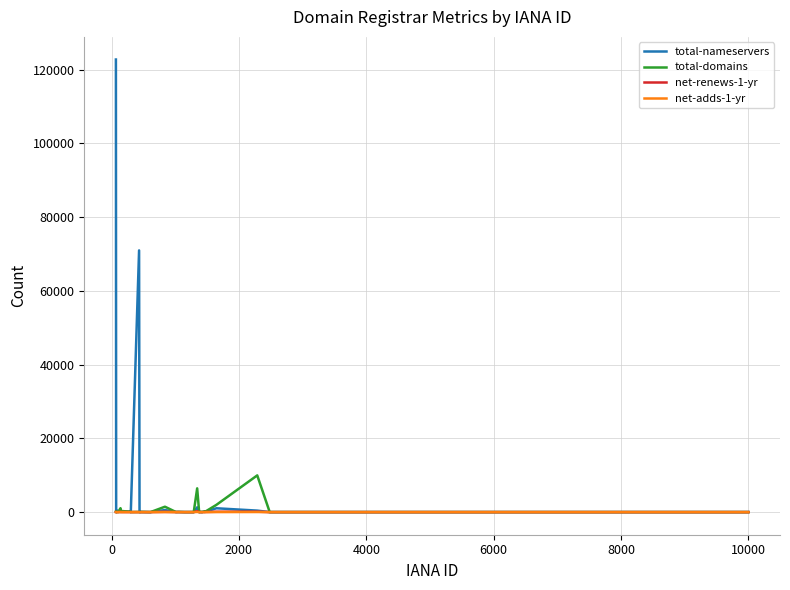

What is the greatest value displayed?

122723